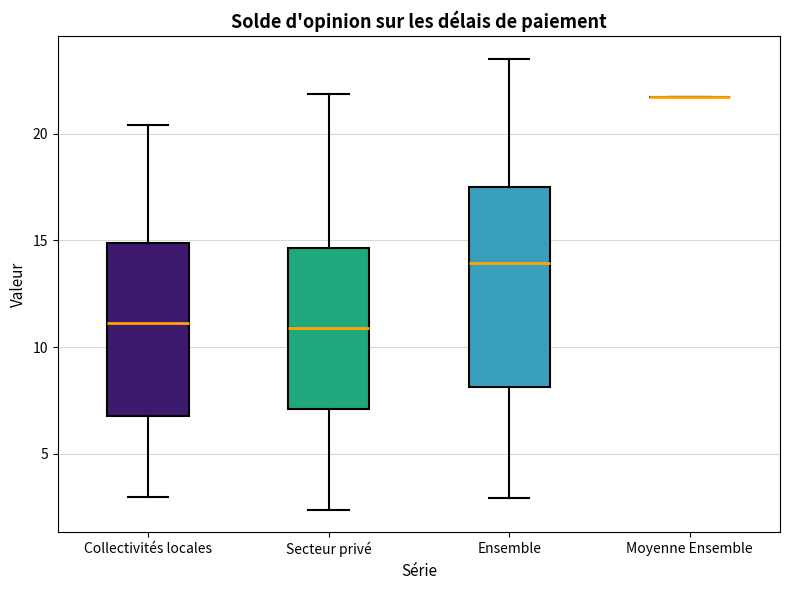

Reading left to right, transcribe this box plot: for each box, give where its median line is, the range the box spans, and where its two whiskers end, as read against the y-axis. The values are not printed on the chart, so give them approximately, as read against the axis.

Collectivités locales: median 11.0, box 7.0 to 15.0, whiskers 3.0 to 20.5
Secteur privé: median 11.0, box 7.0 to 14.5, whiskers 2.5 to 22.0
Ensemble: median 14.0, box 8.0 to 17.5, whiskers 3.0 to 23.5
Moyenne Ensemble: box collapsed to a line at 21.5, whiskers 21.5 to 21.5